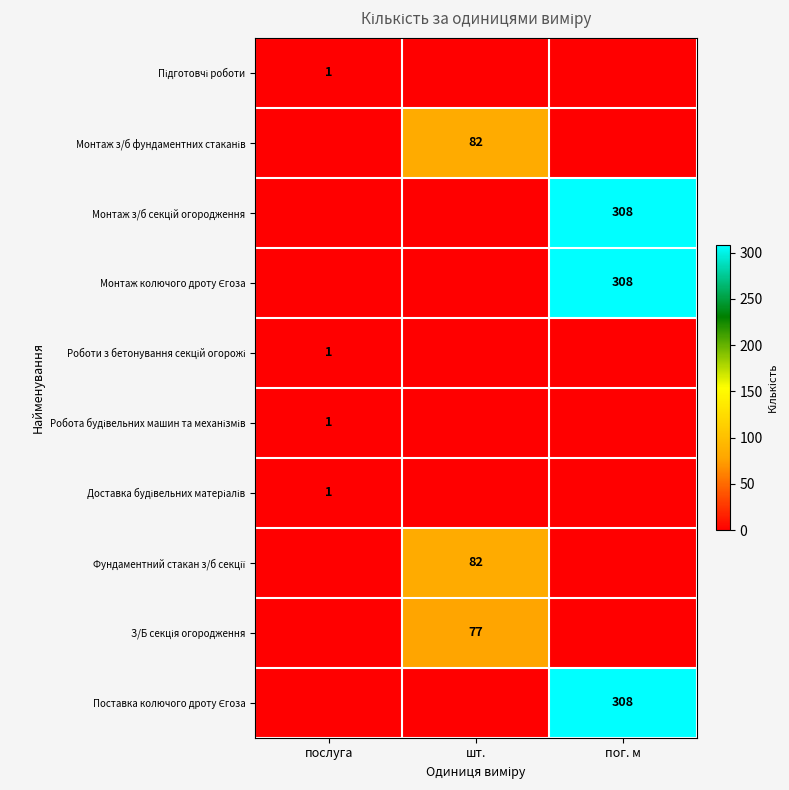

What is the highest value of the Фундаментний стакан з/б секції series?

82